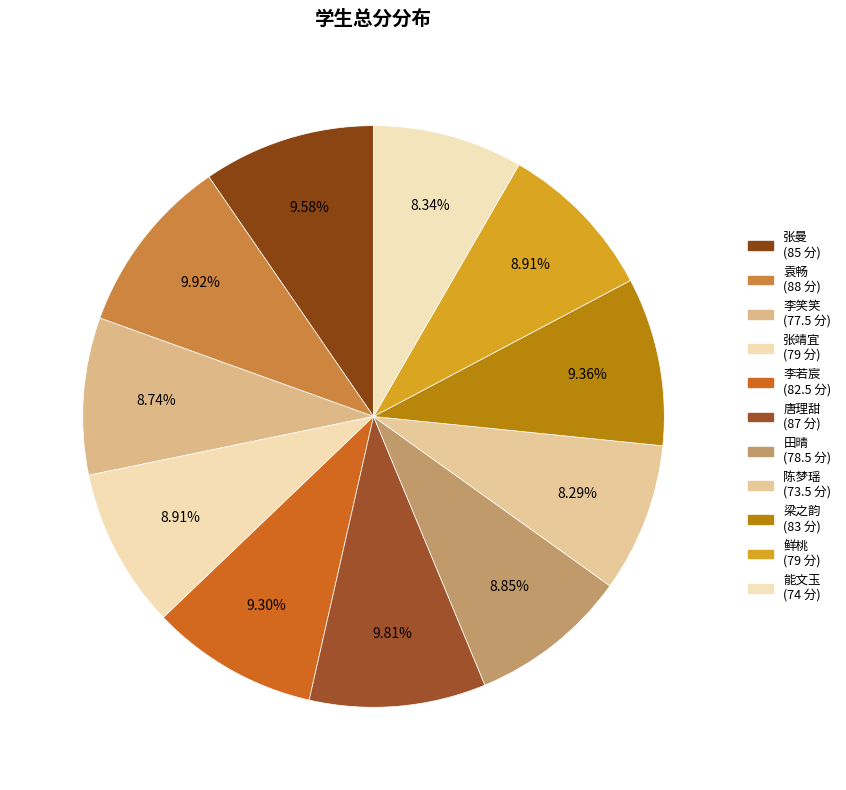

Count the number of slices in the pie.

11